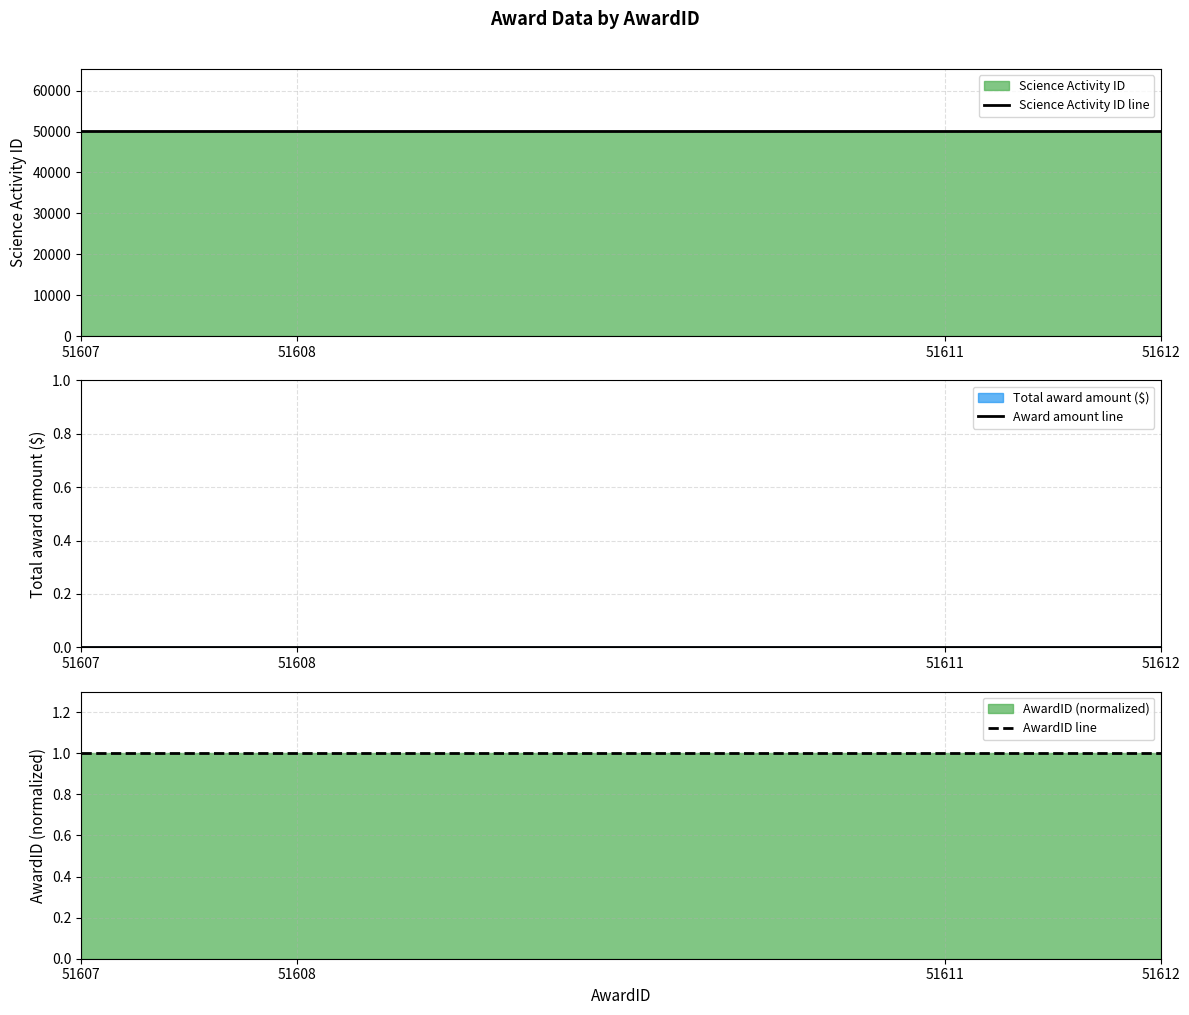

True or false: Science Activity ID line and Award amount line intersect in this chart.

False